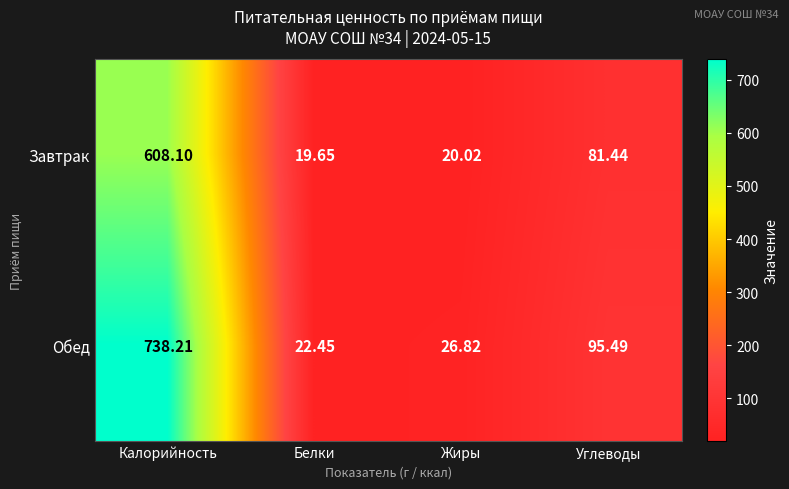

What is the difference between the highest and lowest values at Калорийность?

130.1